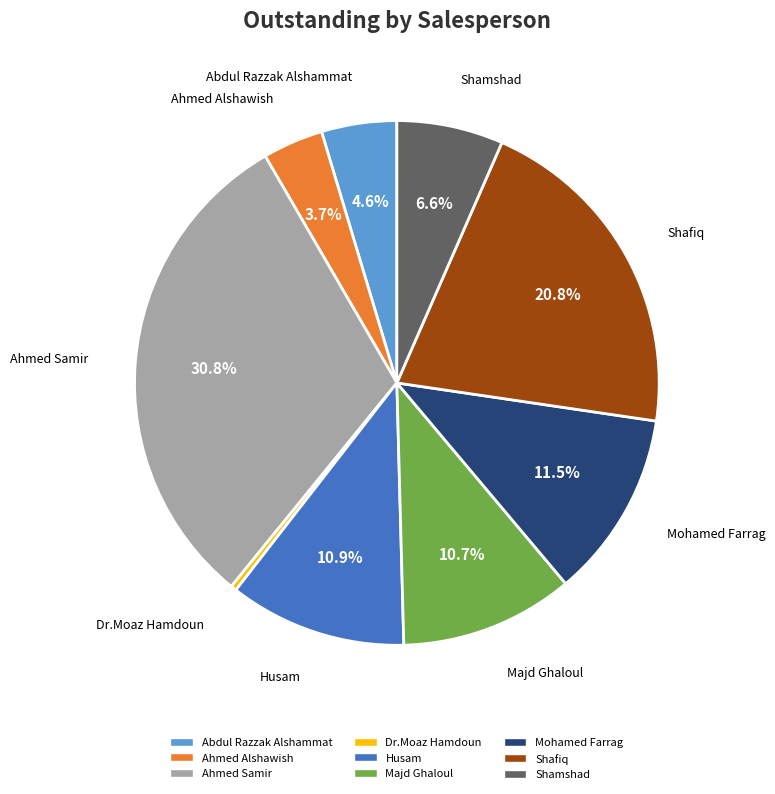

Which has a higher value, Abdul Razzak Alshammat or Husam?

Husam